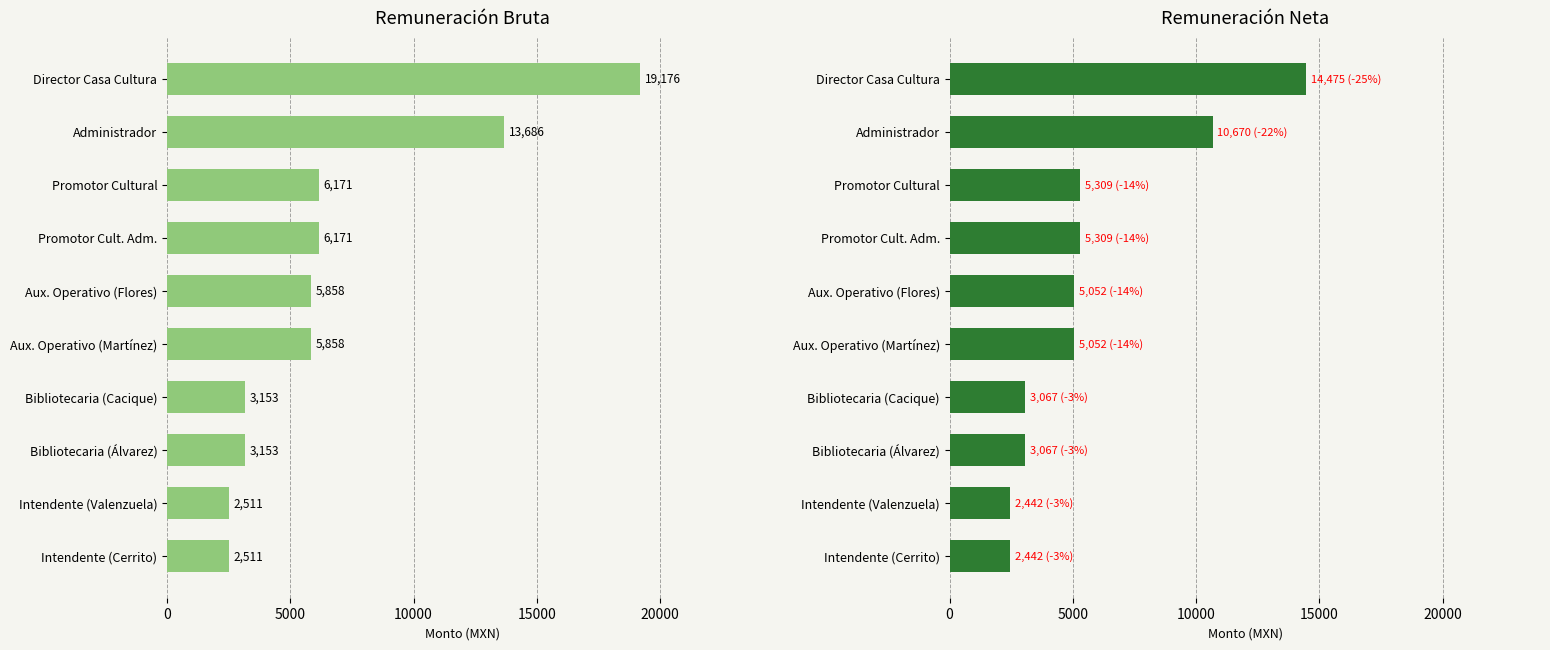

Which series has the largest total across all categories?

Remuneración Bruta